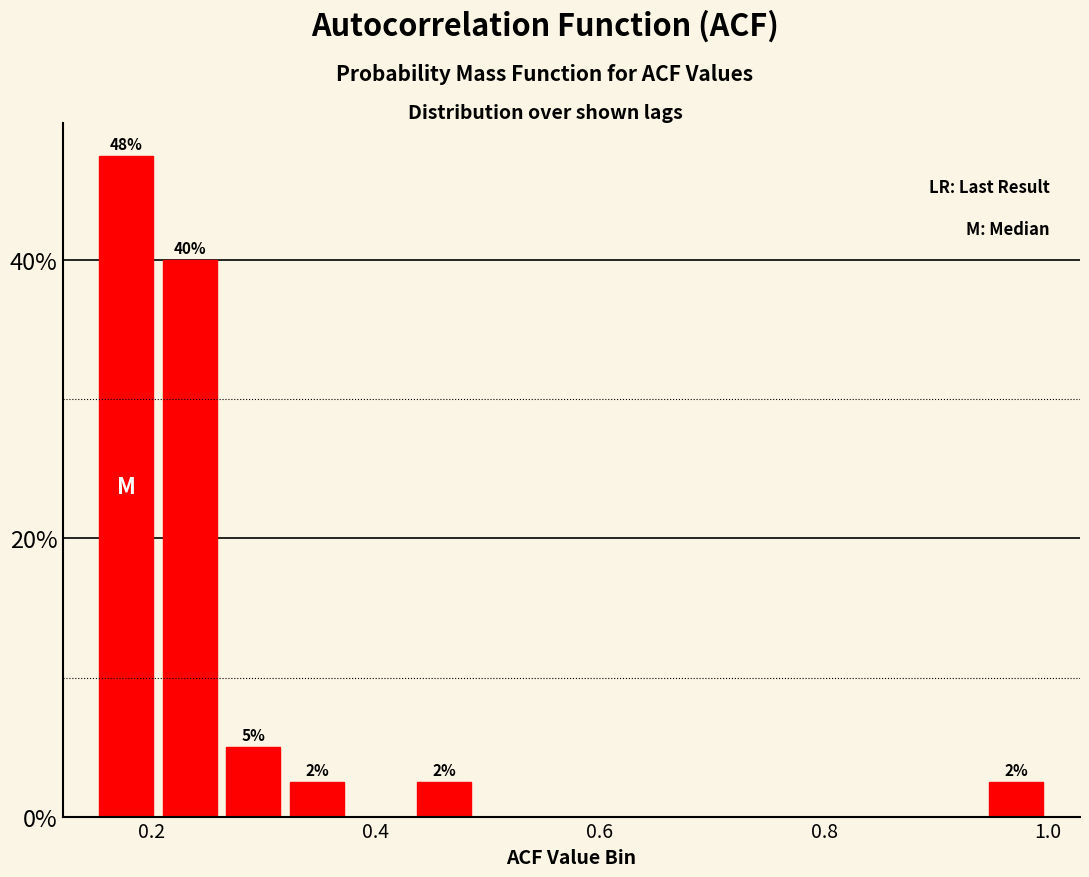

Around what value on the x-axis is the tallest bar? Give the approximate position of its centre, as read against the axis.

0.18